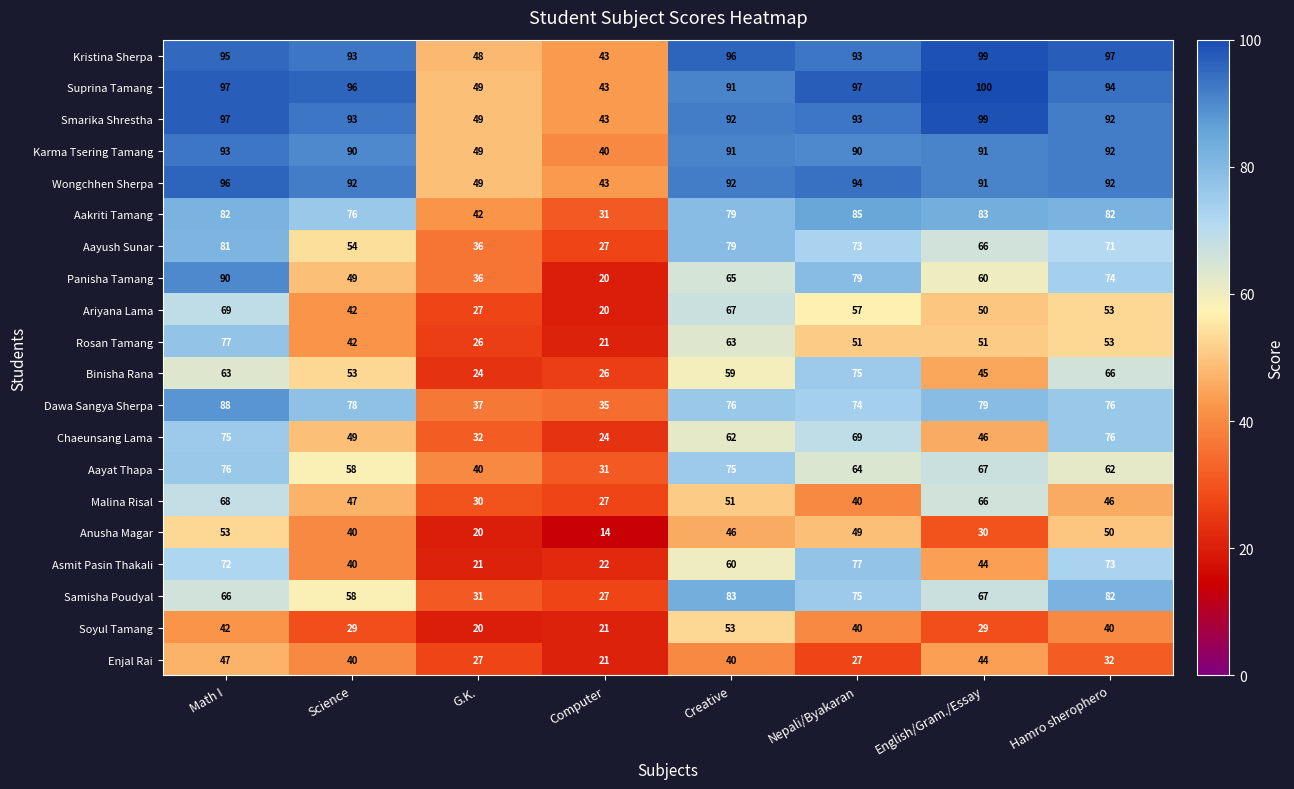

Rank the categories by Aayush Sunar value from lowest to highest.

Computer, G.K., Science, English/Gram./Essay, Hamro sherophero, Nepali/Byakaran, Creative, Math I